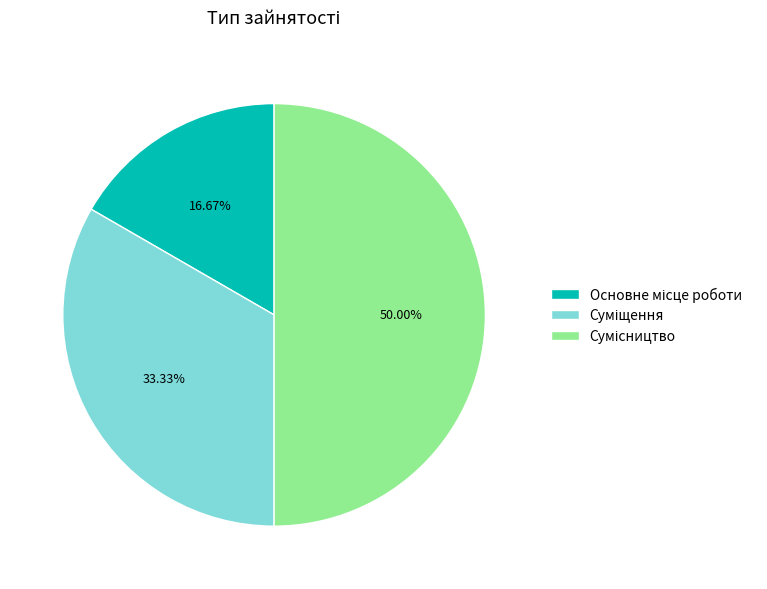

What percentage is the Сумісництво slice, to the nearest percent?

50%